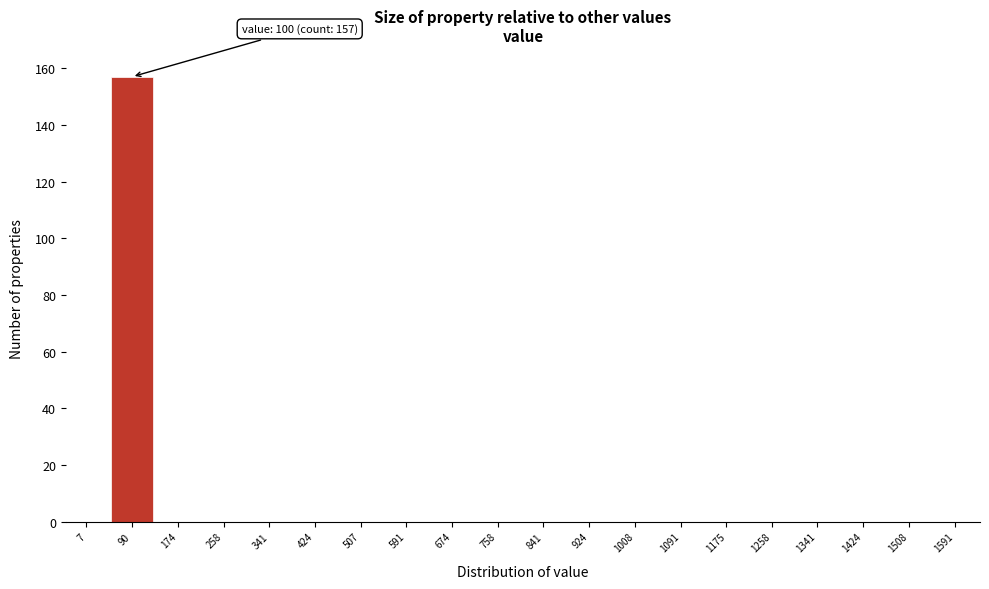

Reading left to right, extract all data points from this chart.

7=0	90=157	174=0	258=0	341=0	424=0	507=0	591=0	674=0	758=0	841=0	924=0	1008=0	1091=0	1175=0	1258=0	1341=0	1424=0	1508=0	1591=0